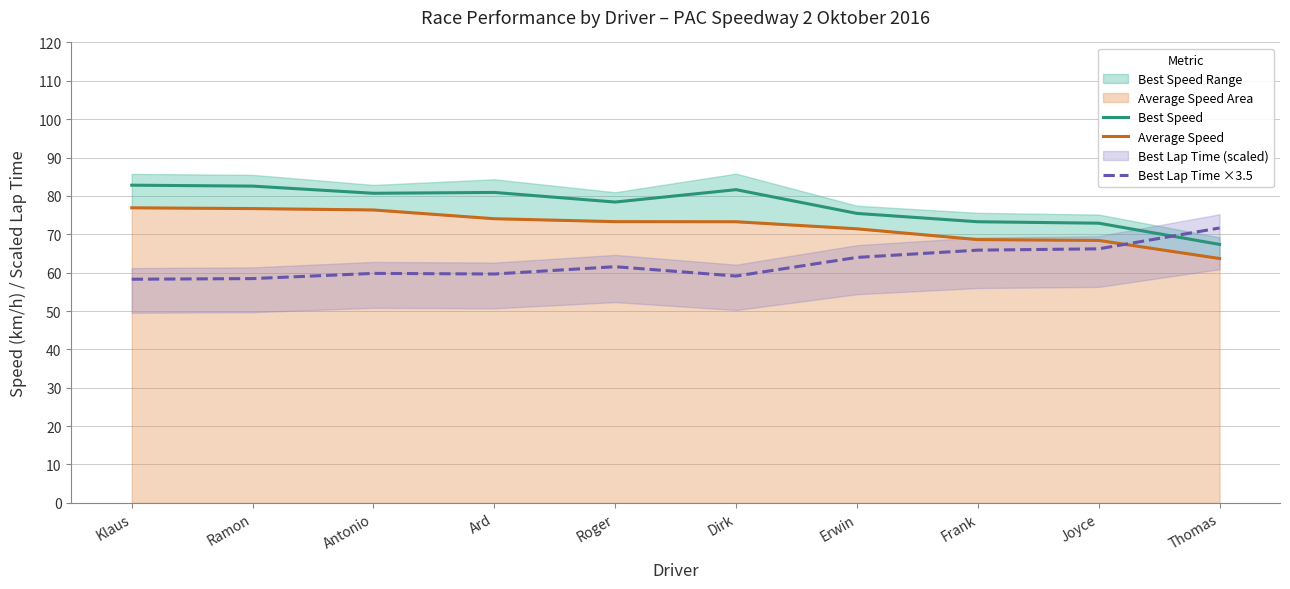

What is the spread (max minus min) of values at Klaus?

24.5